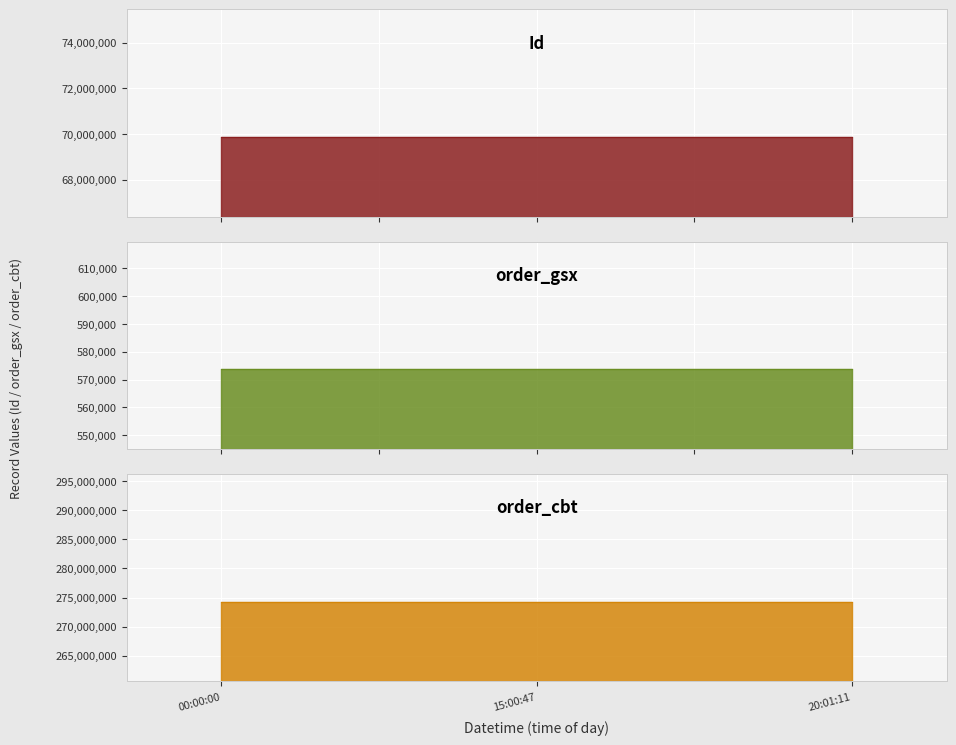

Reading left to right, list all the values displayed in this chart.

Id: 69869288	69869290	69869289
order_gsx: 573675	573675	573675
order_cbt: 274295432	274295432	274295432